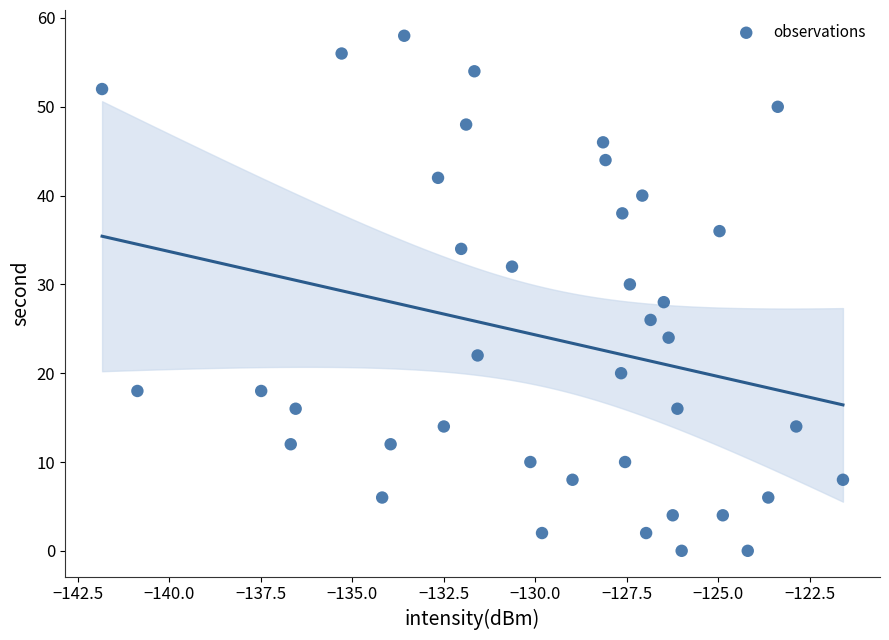

What is the range of Y values (max minus min)?

58